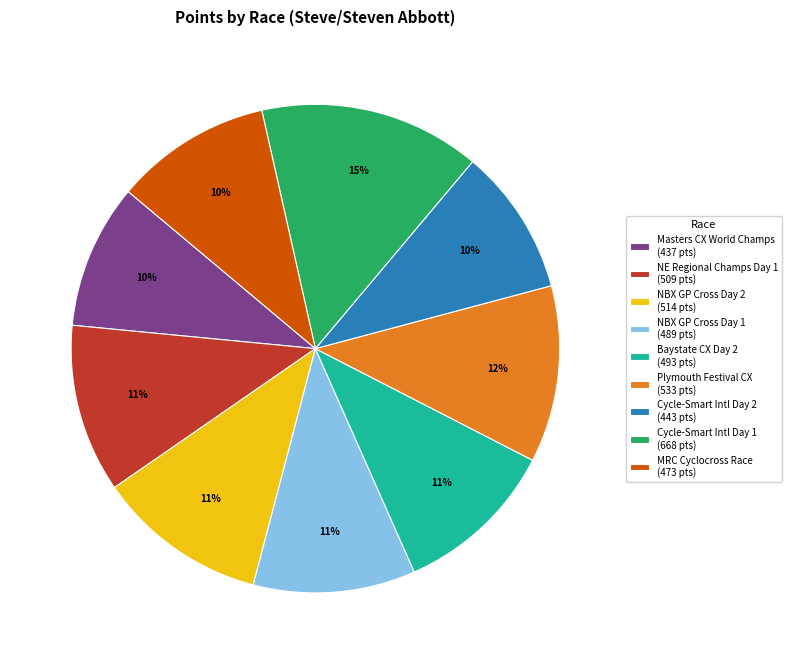

To the nearest percent, what percentage of the pie is NBX GP Cross Day 2 (514 pts)?

11%